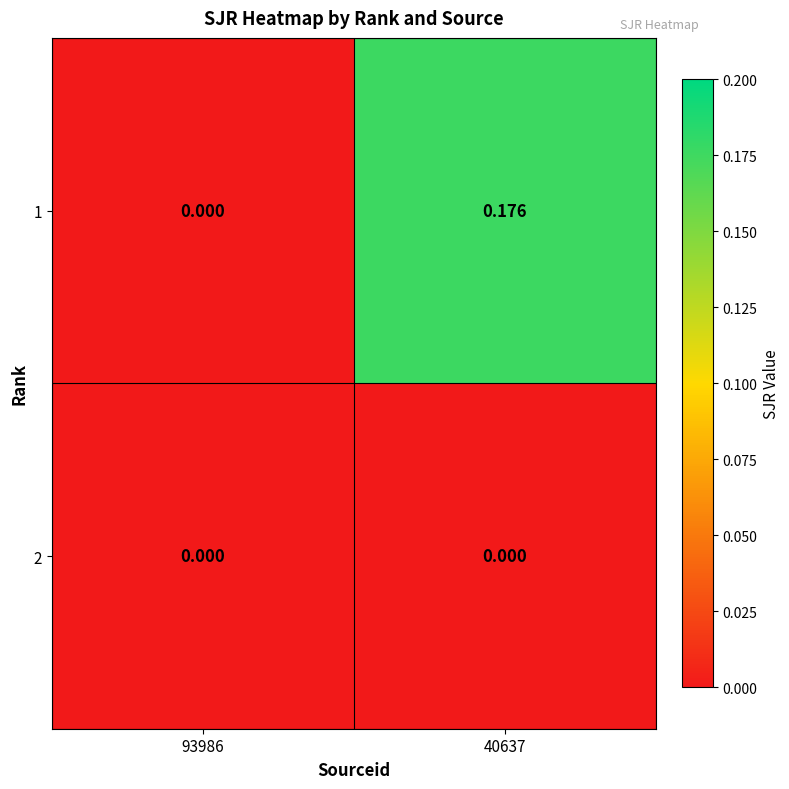

Which series has the largest total across all categories?

1